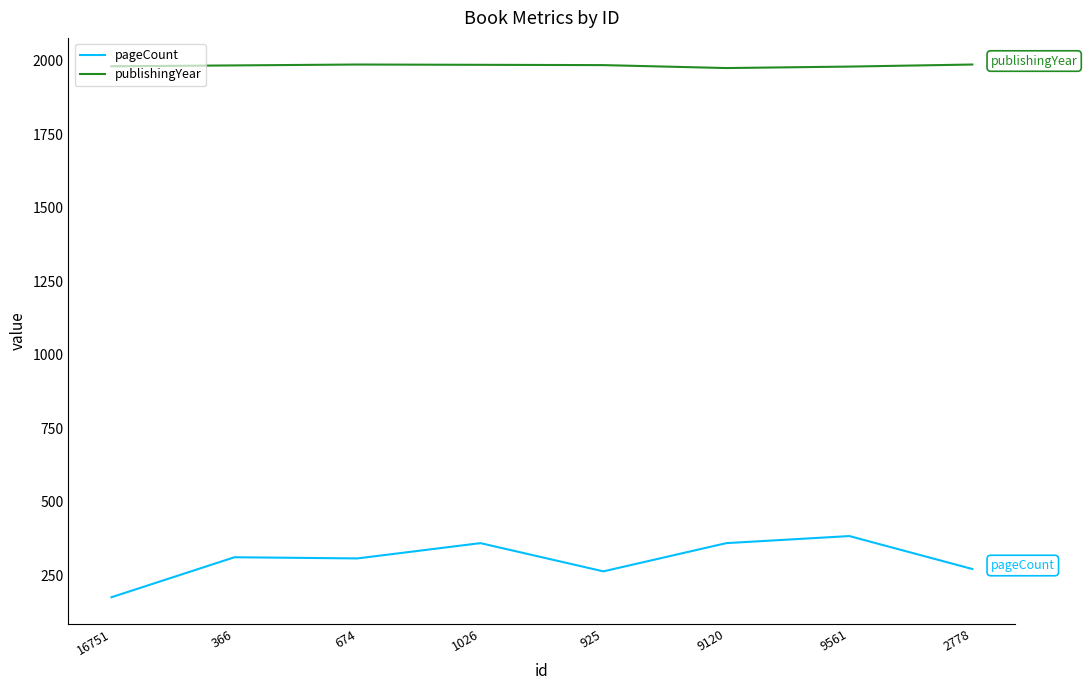

What are all the series names shown in the legend?

pageCount, publishingYear